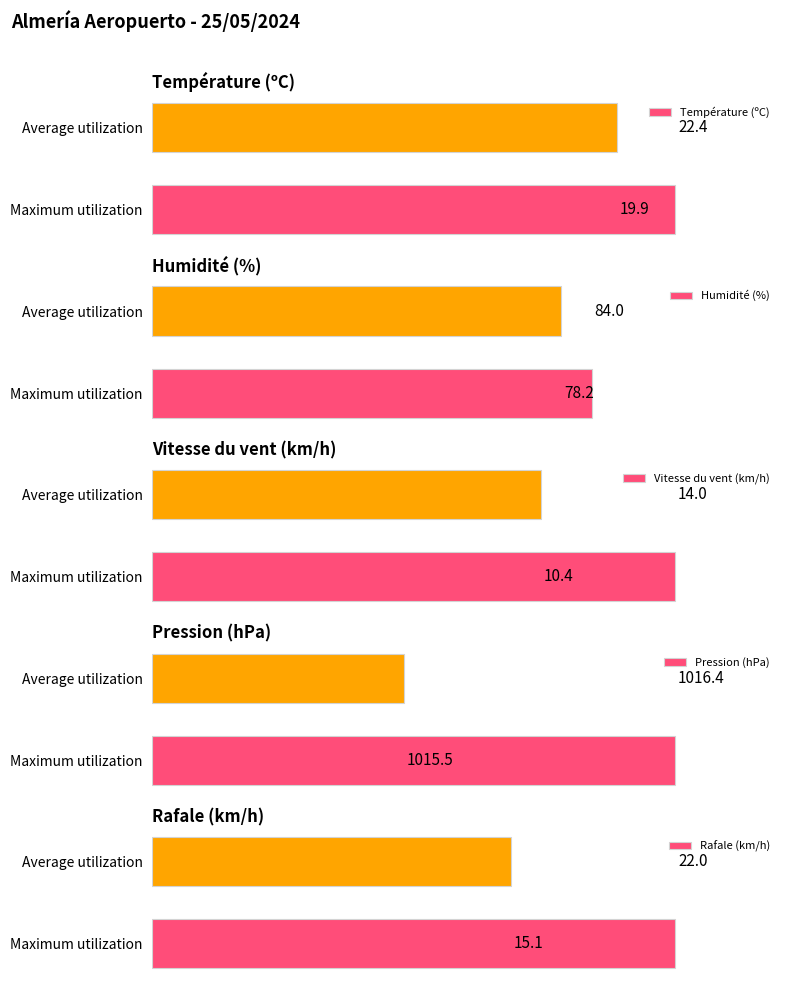

At which label does Humidité (%) reach its minimum?

Average utilization